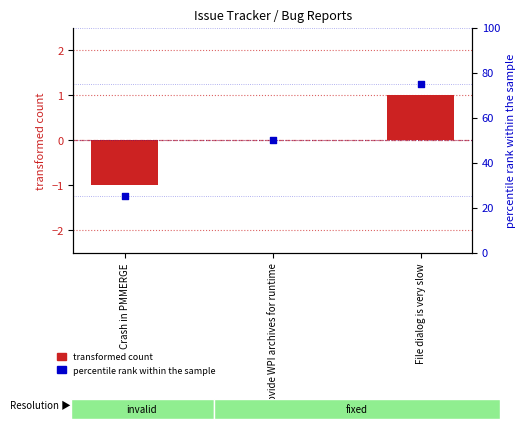

Which series has the largest Y range (max minus min)?

percentile rank within the sample